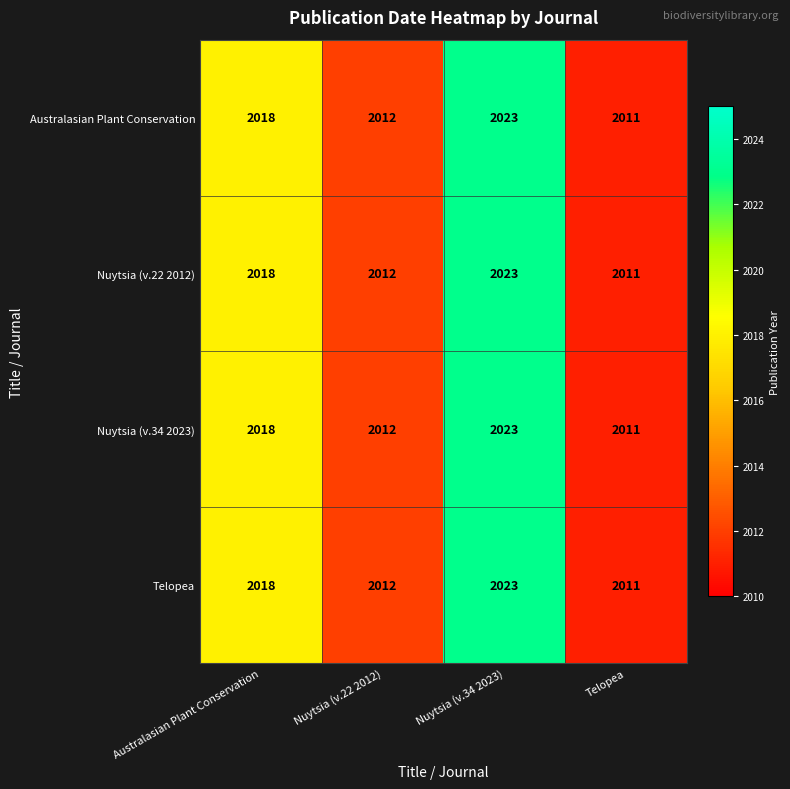

Reading left to right, transcribe all the data shown in this chart.

Australasian Plant Conservation: Australasian Plant Conservation=2018	Nuytsia (v.22 2012)=2012	Nuytsia (v.34 2023)=2023	Telopea=2011
Nuytsia (v.22 2012): Australasian Plant Conservation=2018	Nuytsia (v.22 2012)=2012	Nuytsia (v.34 2023)=2023	Telopea=2011
Nuytsia (v.34 2023): Australasian Plant Conservation=2018	Nuytsia (v.22 2012)=2012	Nuytsia (v.34 2023)=2023	Telopea=2011
Telopea: Australasian Plant Conservation=2018	Nuytsia (v.22 2012)=2012	Nuytsia (v.34 2023)=2023	Telopea=2011